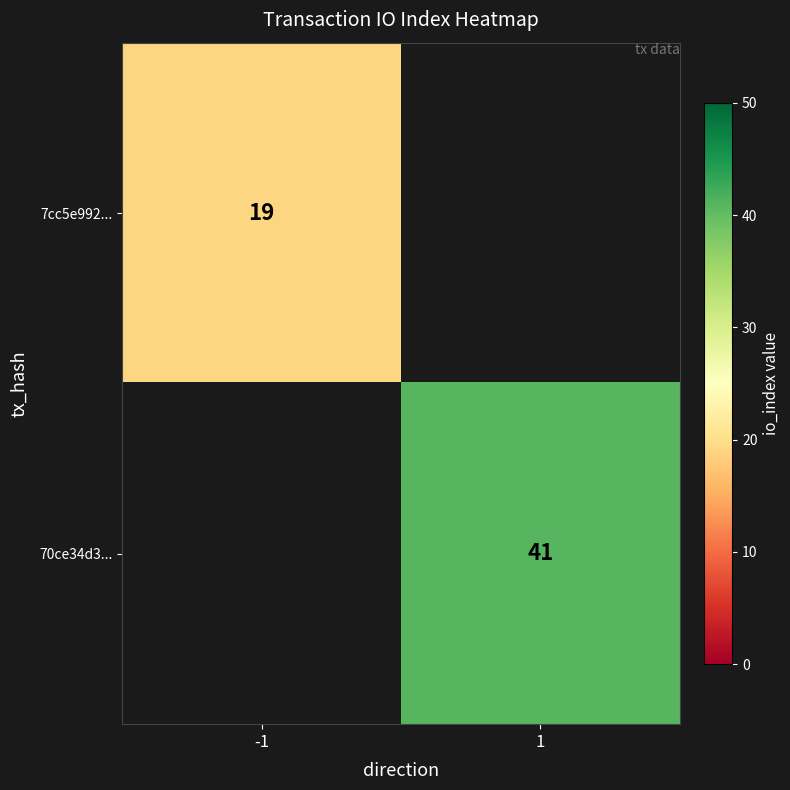

The value of 70ce34d3... at 1 is 41. True or false?

True